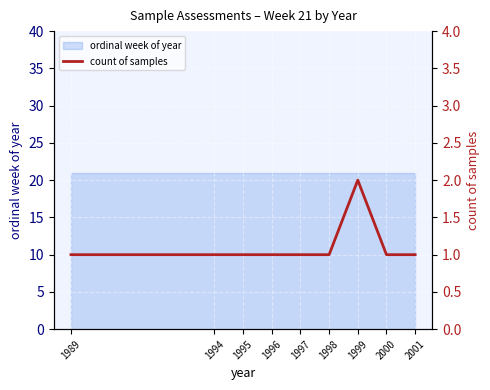

Where is the first local maximum?

1999